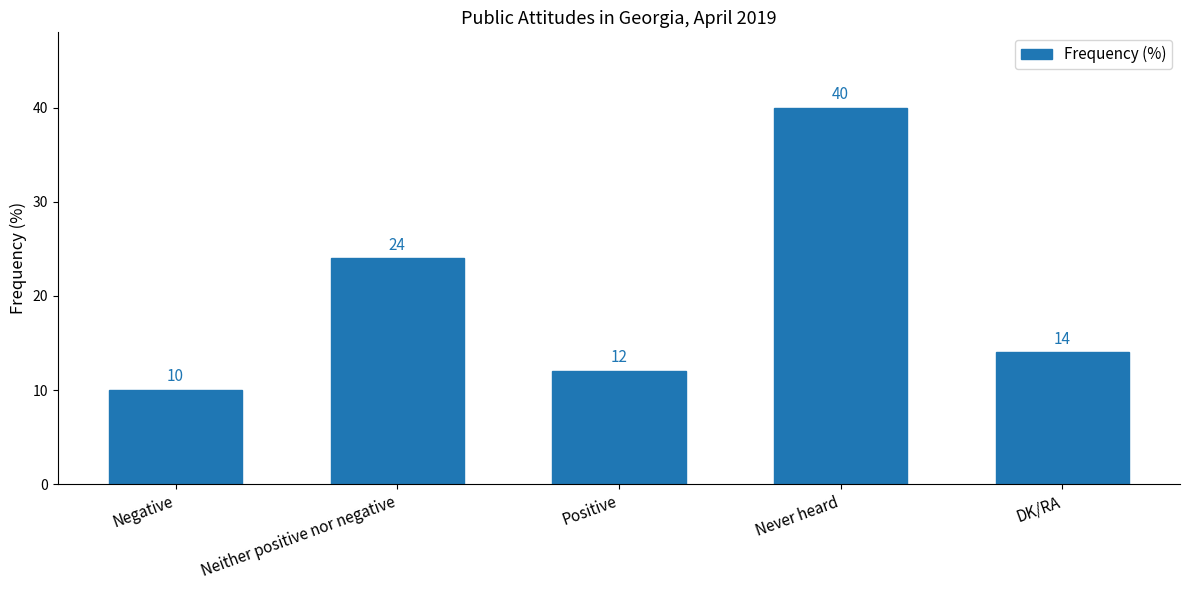

Is it true that the value at Never heard is 40?

True